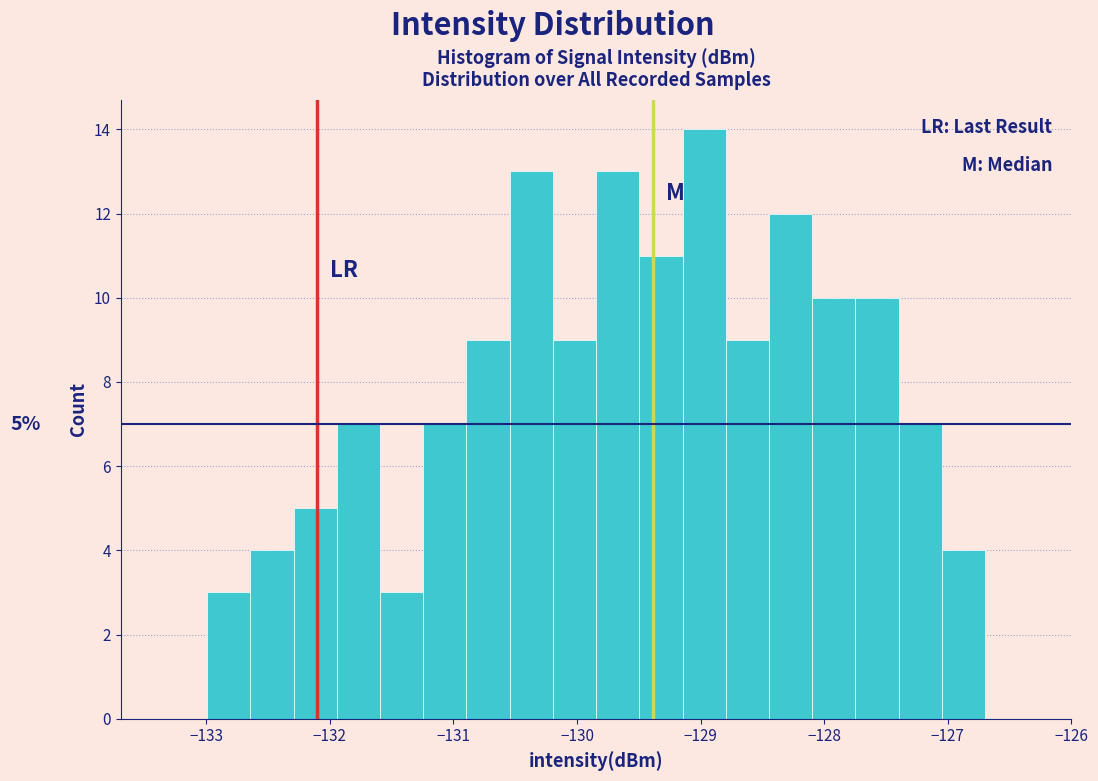

Around what value on the x-axis is the tallest bar? Give the approximate position of its centre, as read against the axis.

-129.0